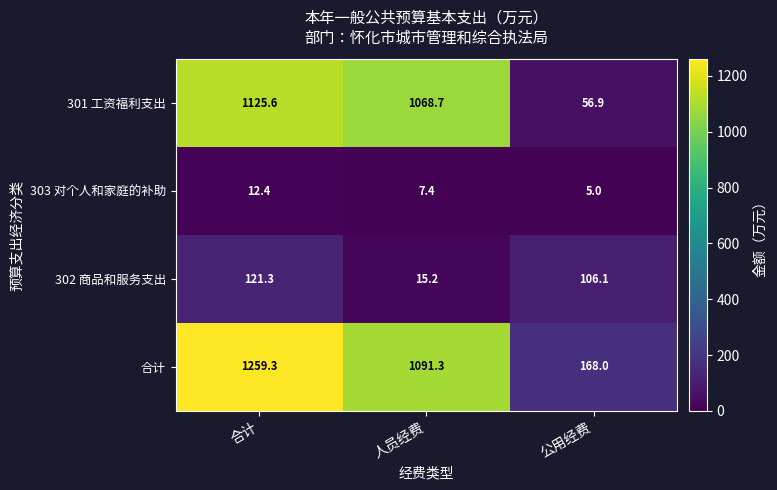

Which series has the widest spread of values?

合计